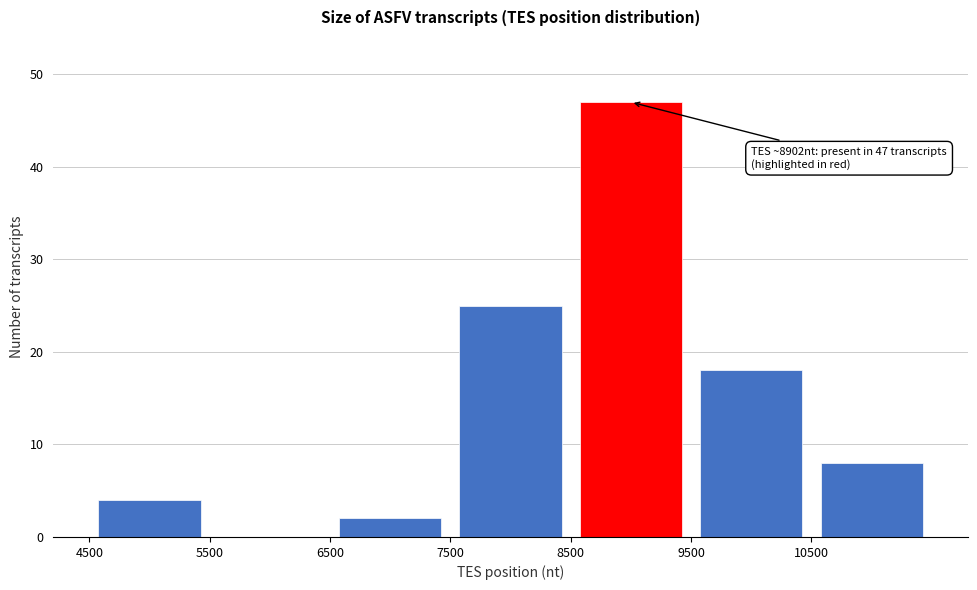

Which range on the x-axis has the tallest bar?

8500 to 9500